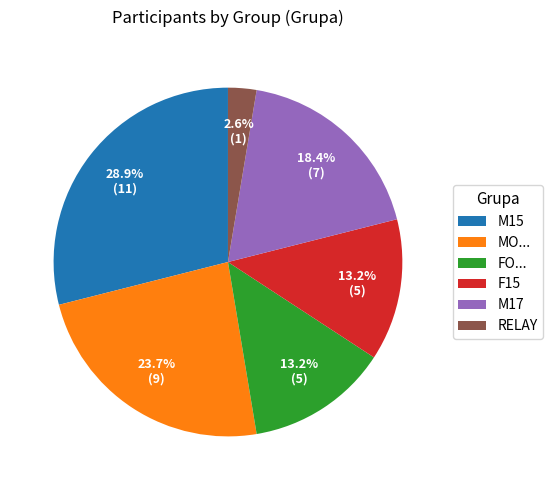

The M17 slice represents 26% of the pie. True or false?

False